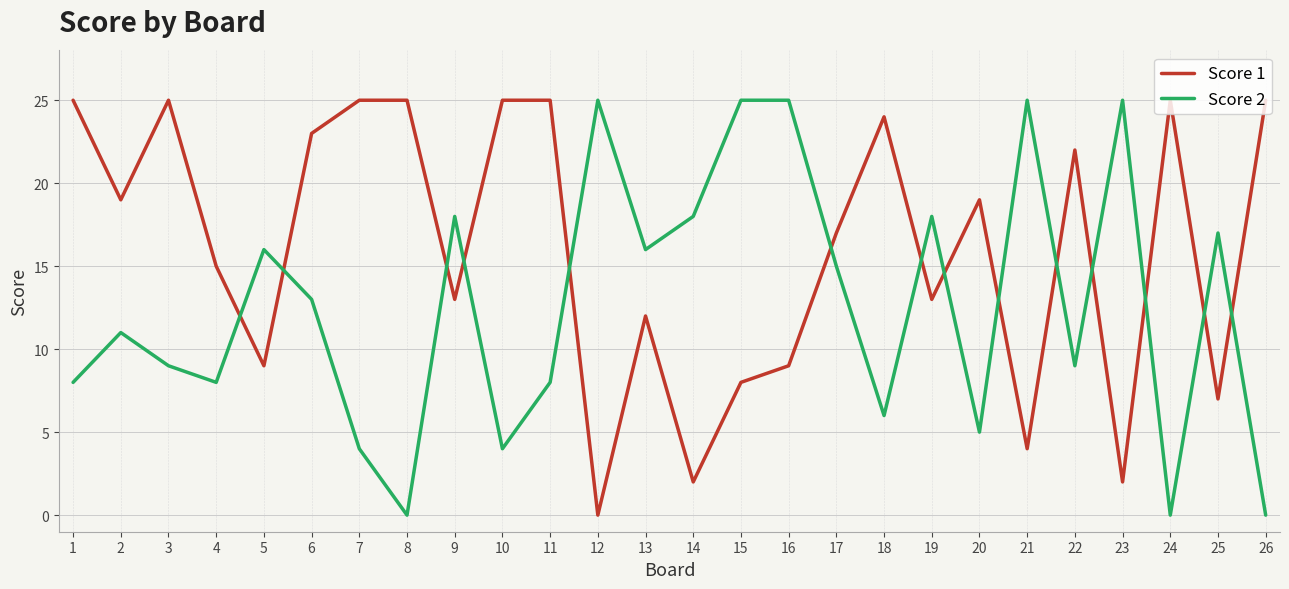

True or false: Score 2 has more than 0 interior local peaks.

True